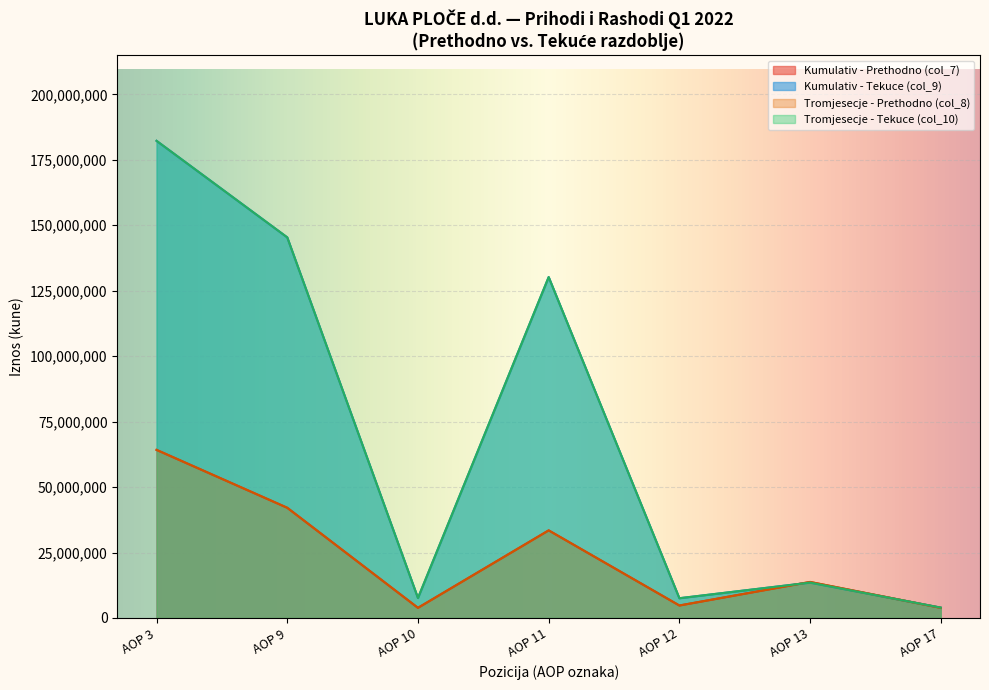

What value does the Prihodi od prodaje (izvan grupe) - Tekuce series have at AOP 3?

182235627